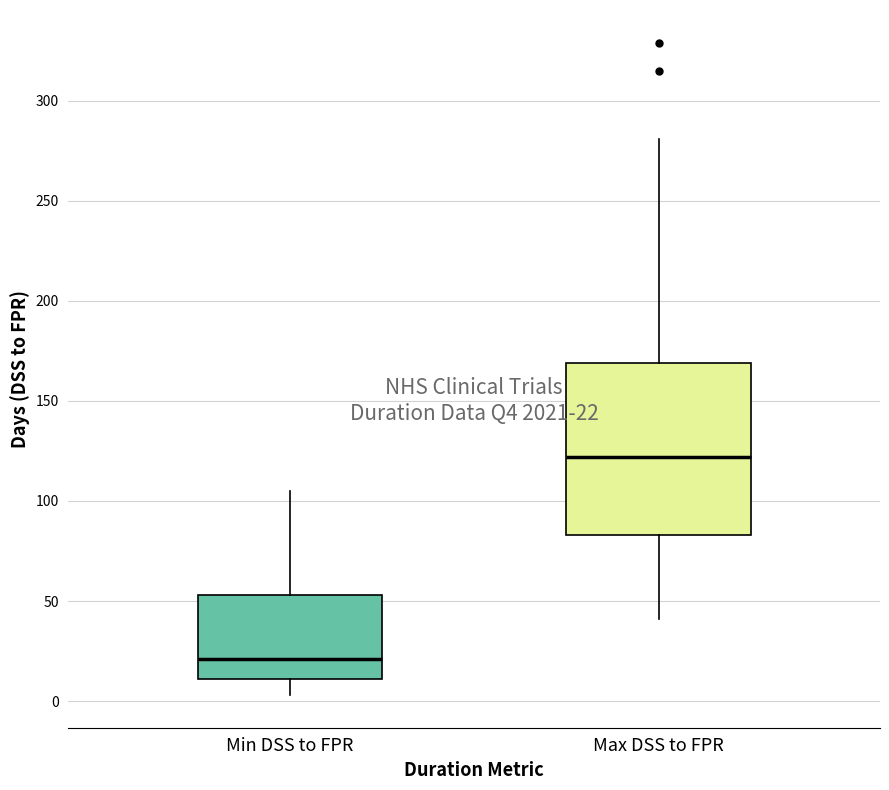

Which box is the tallest, from its lower edge to its upper edge?

Max DSS to FPR